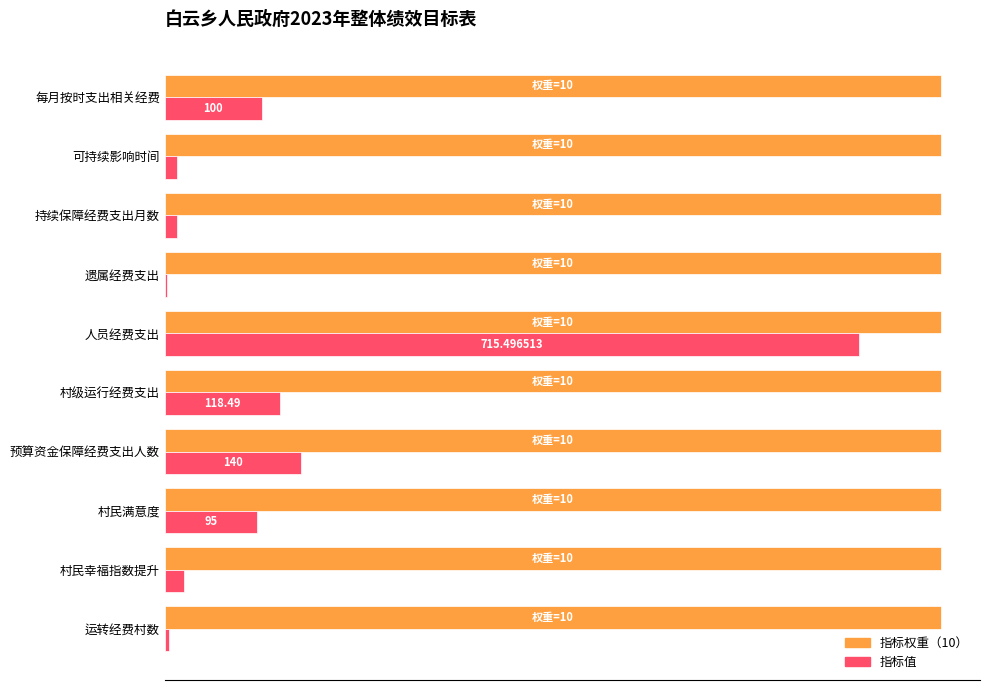

Is the value of 指标权重（10） at 可持续影响时间 greater than the value of 指标值 at 人员经费支出?

Yes